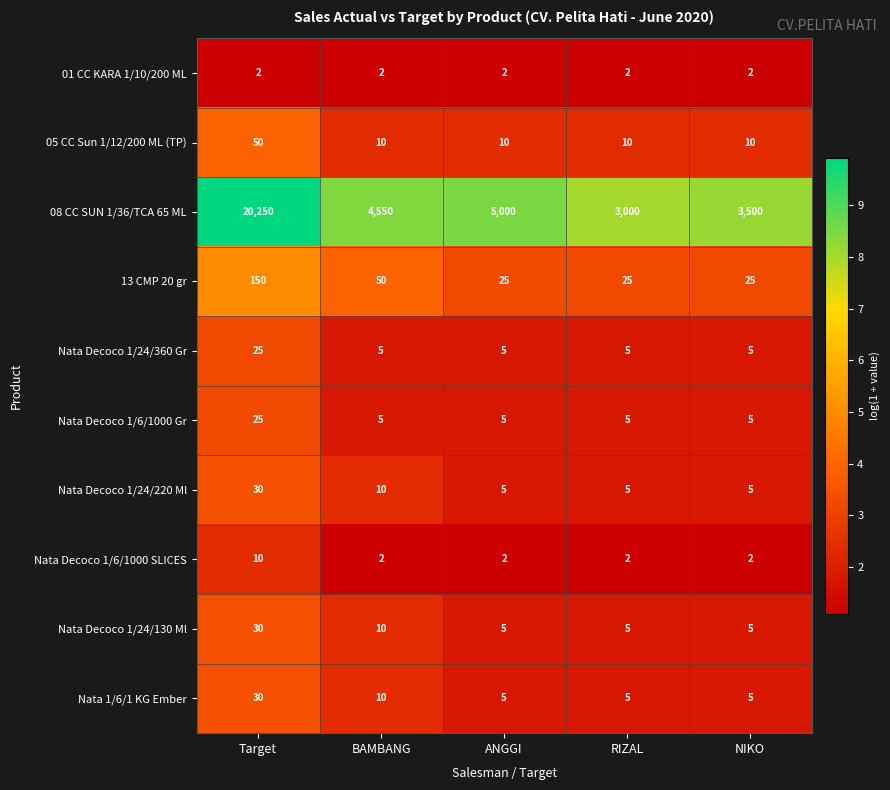

Is it true that 08 CC SUN 1/36/TCA 65 ML equals 11225 at Target?

False